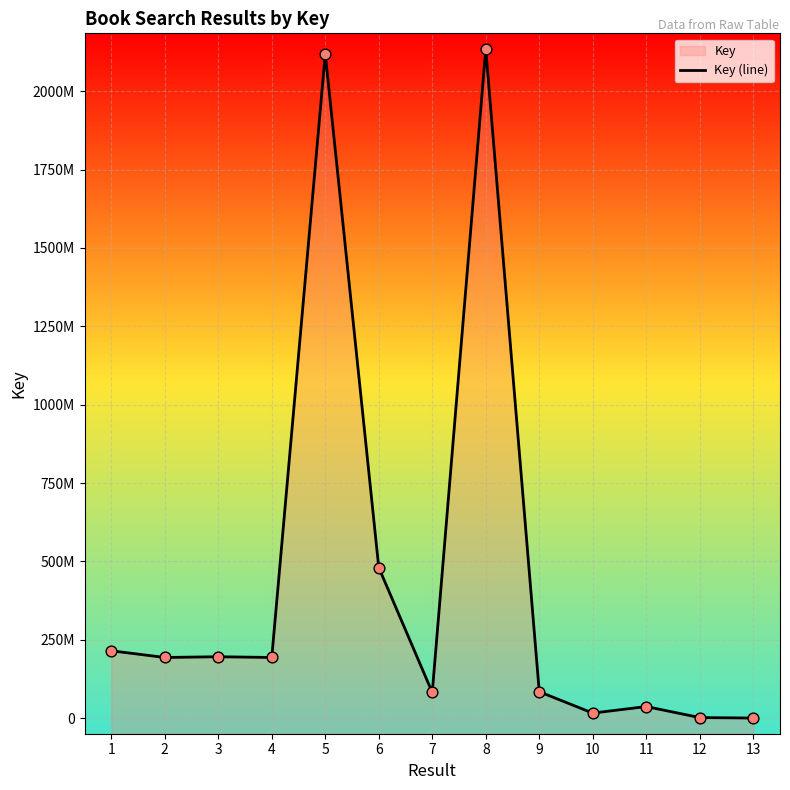

What is the change in value from 6 to 11?

-443573326